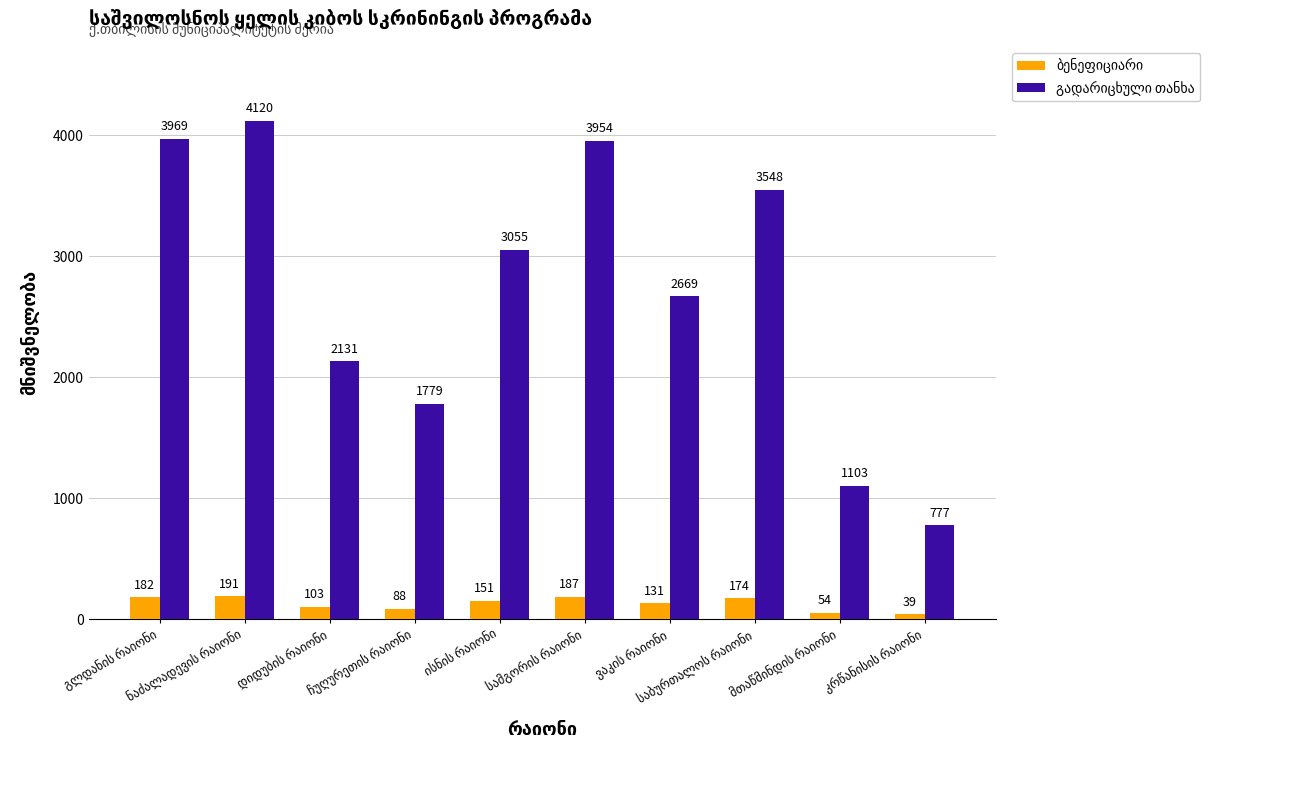

What is the maximum value shown in the chart?

4120